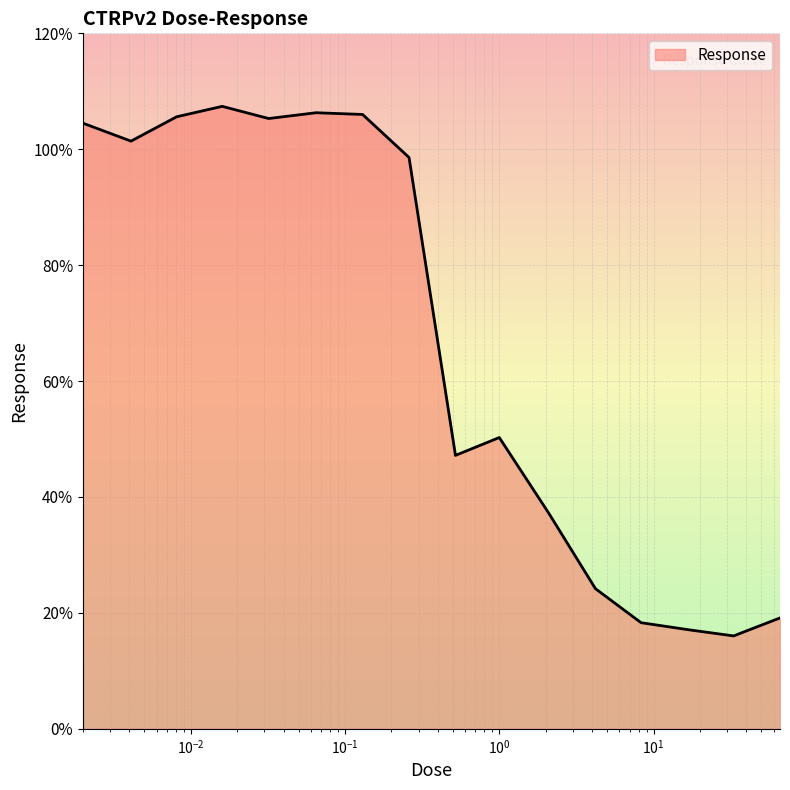

What is the smallest value displayed?

16.0